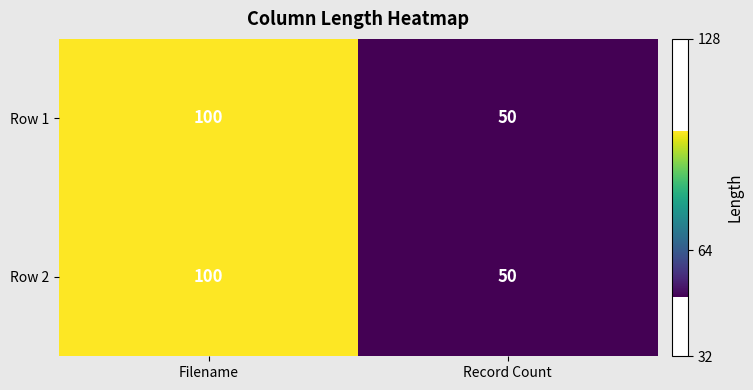

True or false: Row 1 has a value of 28 at Filename.

False